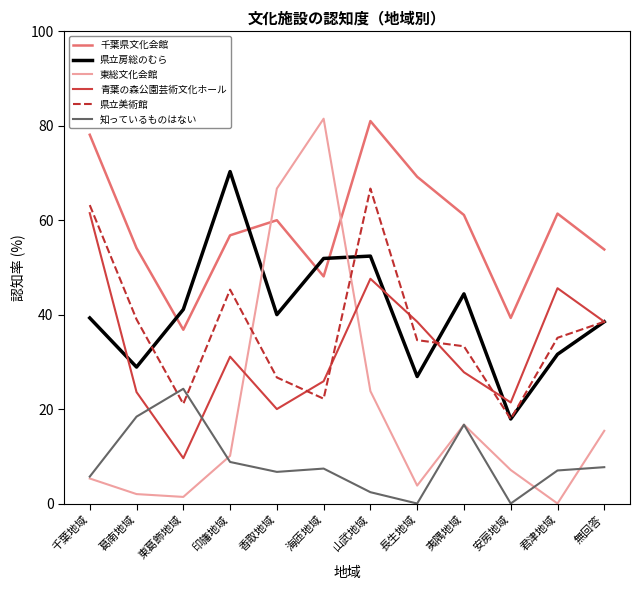

Which category has the highest value in the 東総文化会館 series?

海匝地域